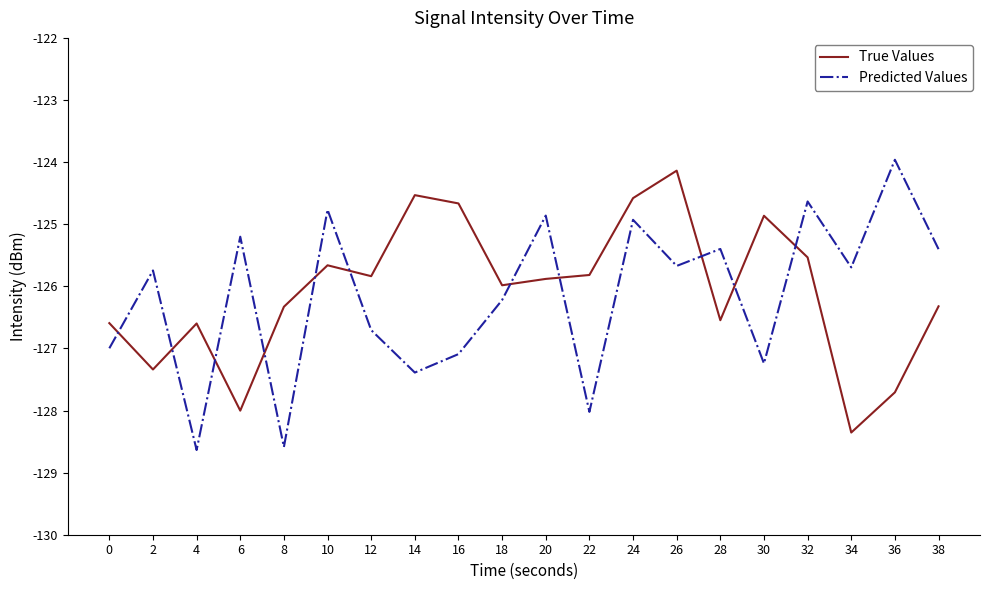

True or false: True Values and Predicted Values intersect in this chart.

True